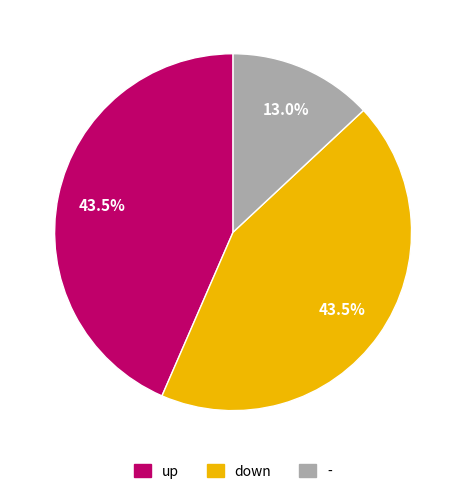

How many segments does this pie chart have?

3